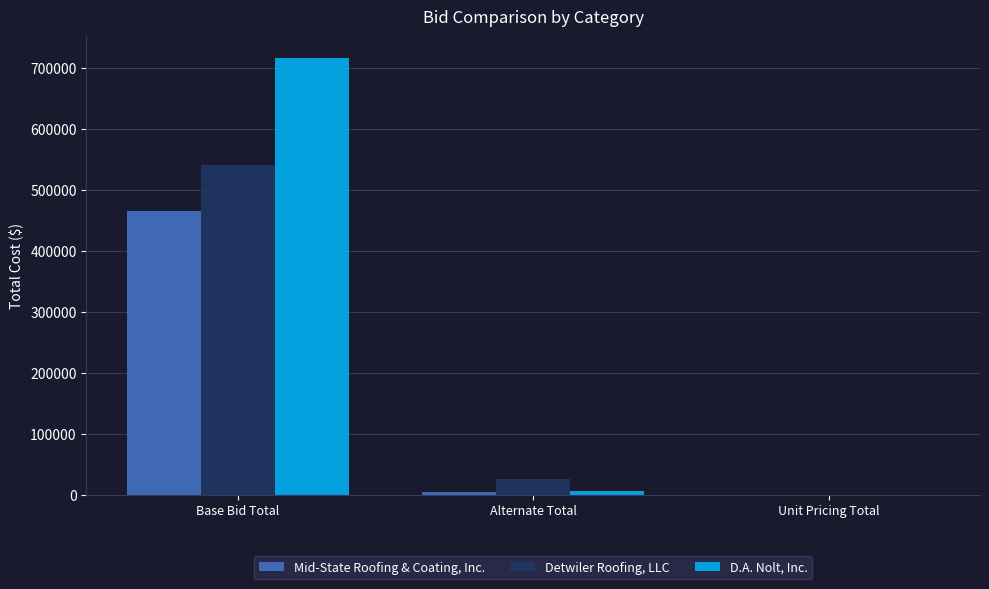

What value does the D.A. Nolt, Inc. series have at Unit Pricing Total?

202.5